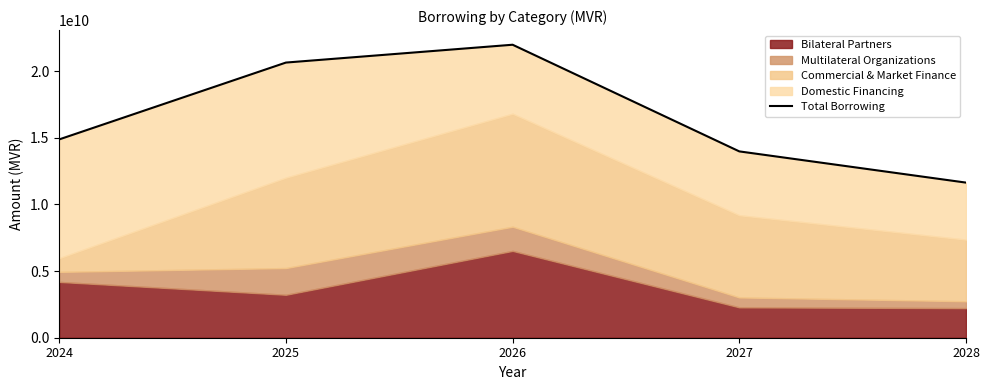

True or false: there are more than 1 points higher than both neighbors.

False